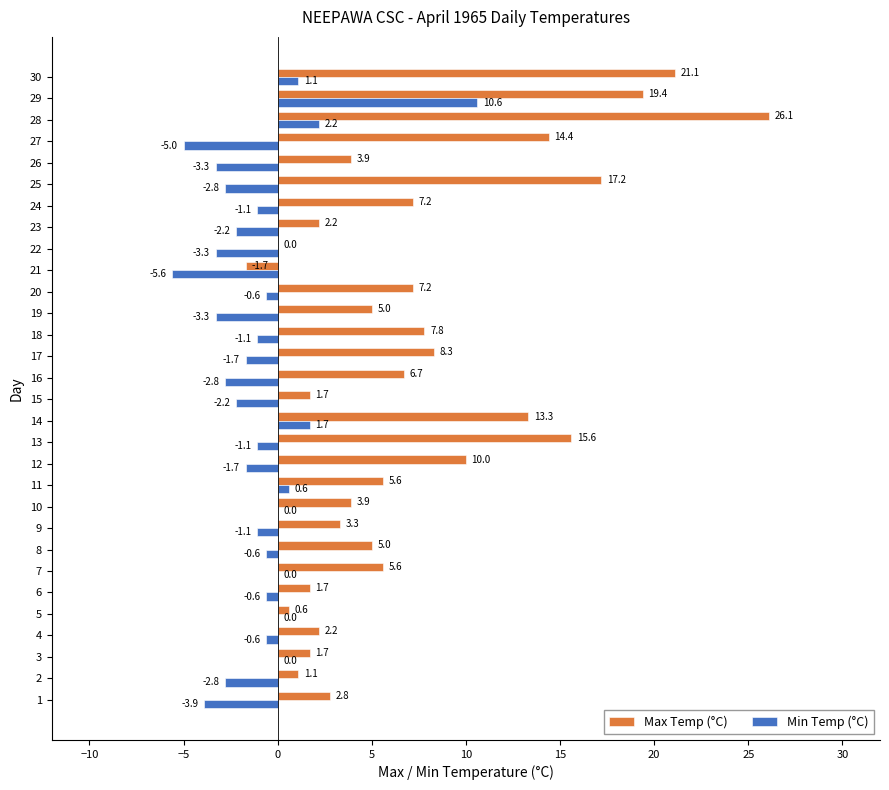

What are all the series names shown in the legend?

Max Temp (°C), Min Temp (°C)